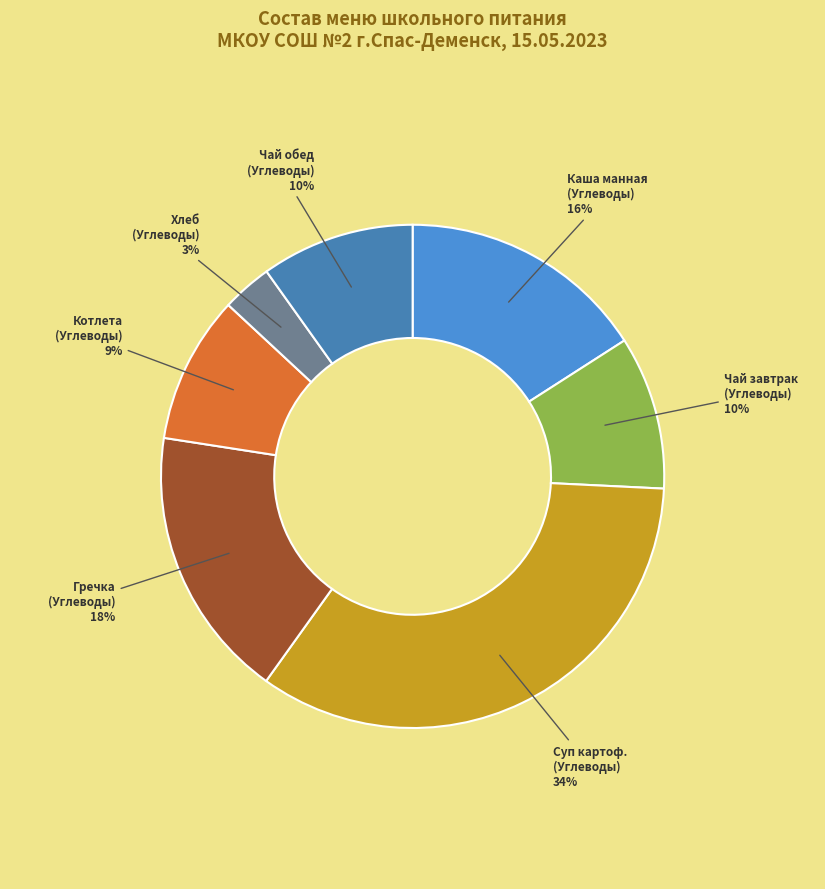

The Суп картоф. (Углеводы) slice represents 42% of the pie. True or false?

False